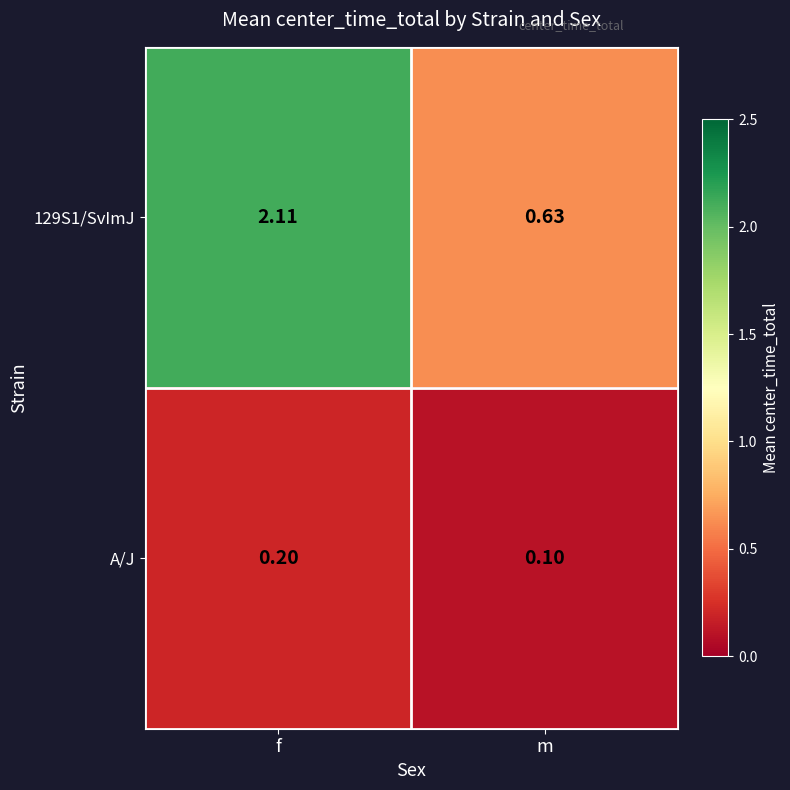

At which category does the chart reach its minimum across all series?

m